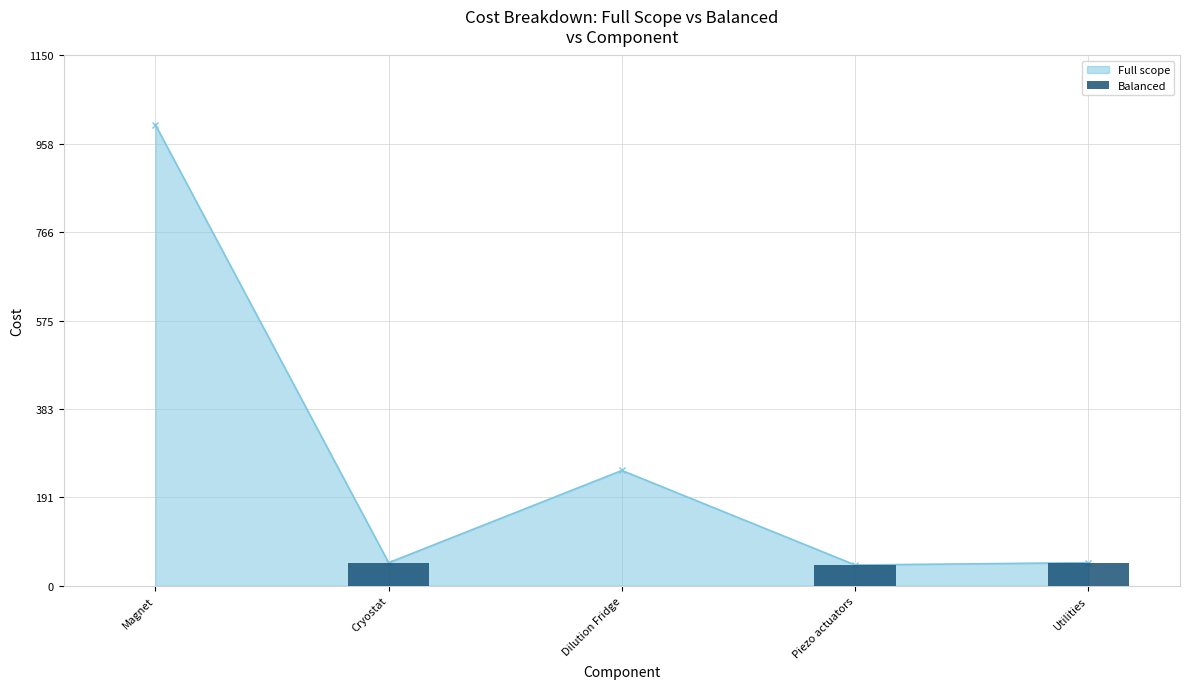

Between Magnet and Utilities, which is larger?

Utilities